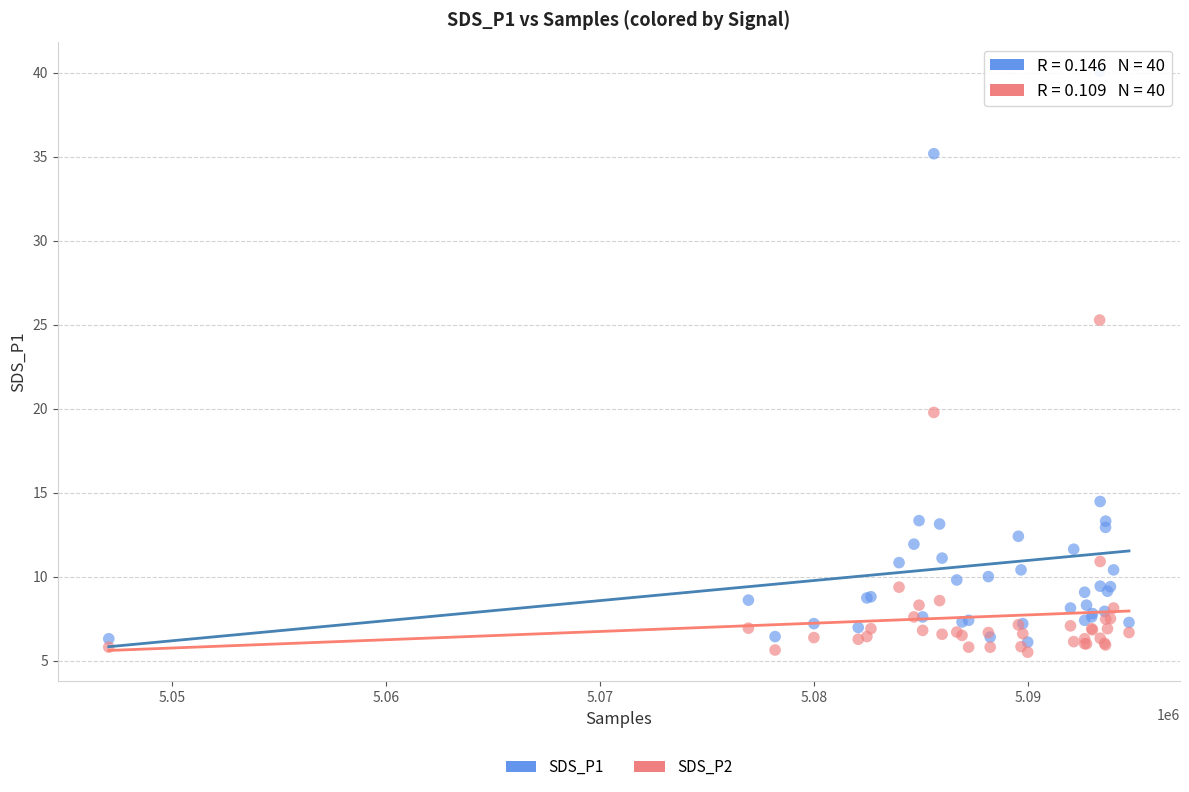

Across all series, what Y value is closest to 22?

19.8